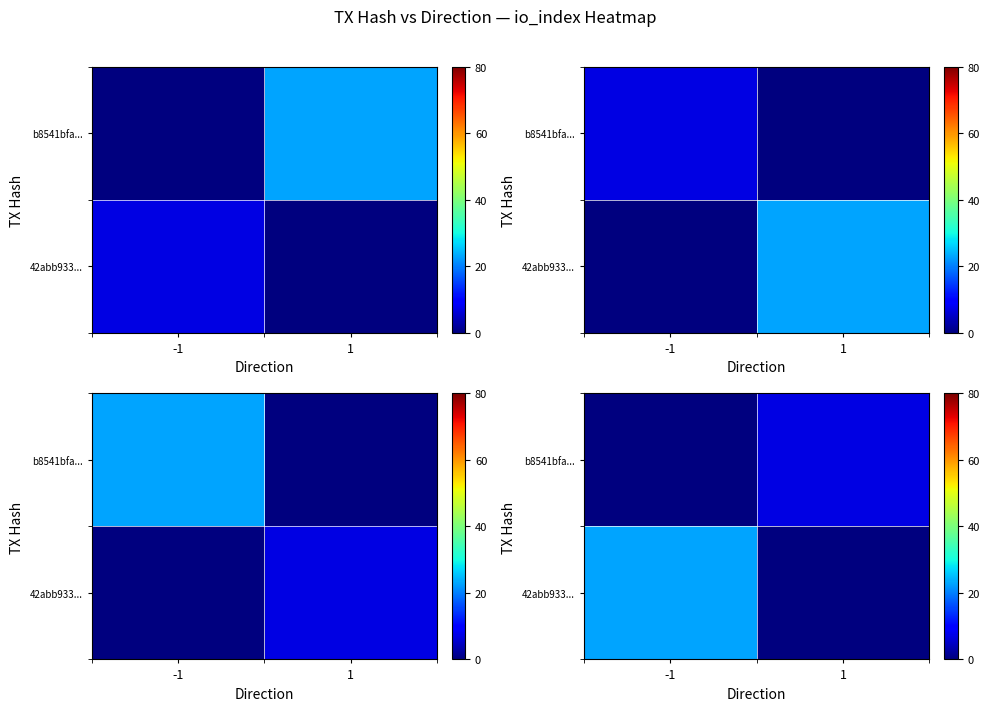

Which has a higher value, -1 or 1?

-1